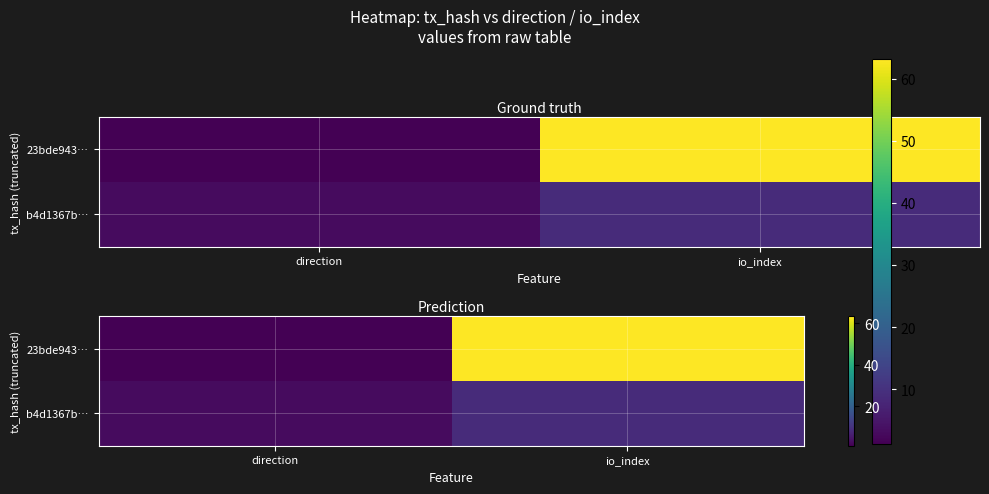

At which label is 23bde943… closest to 32?

direction